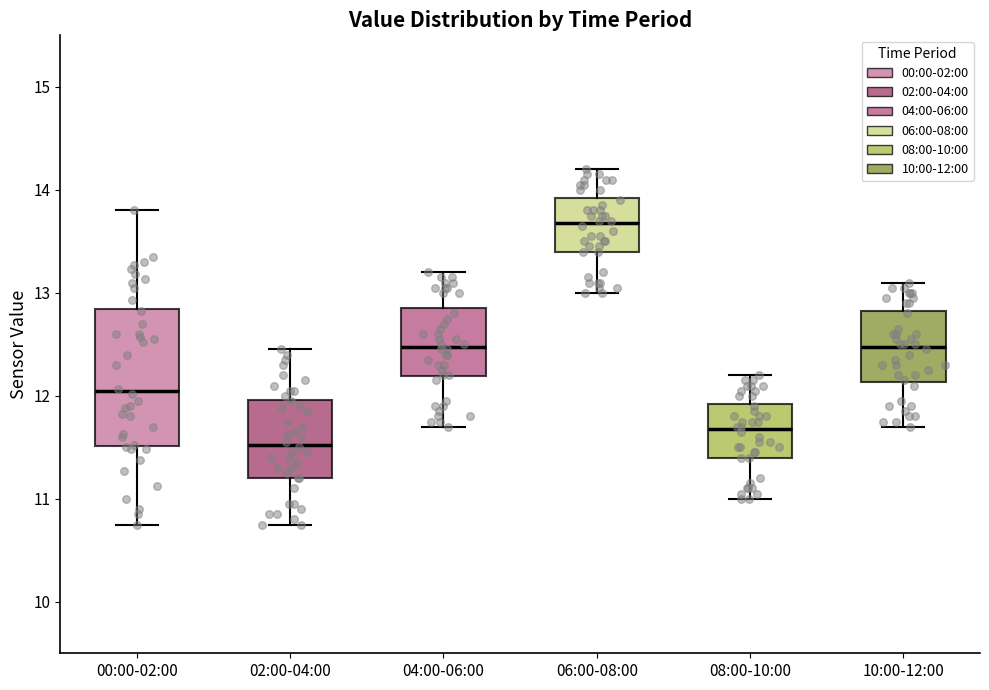

Reading left to right, transcribe this box plot: for each box, give where its median line is, the range the box spans, and where its two whiskers end, as read against the y-axis. The values are not printed on the chart, so give them approximately, as read against the axis.

00:00-02:00: median 12.0, box 11.5 to 12.8, whiskers 10.8 to 13.8
02:00-04:00: median 11.5, box 11.2 to 12.0, whiskers 10.8 to 12.5
04:00-06:00: median 12.5, box 12.2 to 12.9, whiskers 11.7 to 13.2
06:00-08:00: median 13.7, box 13.4 to 13.9, whiskers 13.0 to 14.2
08:00-10:00: median 11.7, box 11.4 to 11.9, whiskers 11.0 to 12.2
10:00-12:00: median 12.5, box 12.1 to 12.8, whiskers 11.7 to 13.1